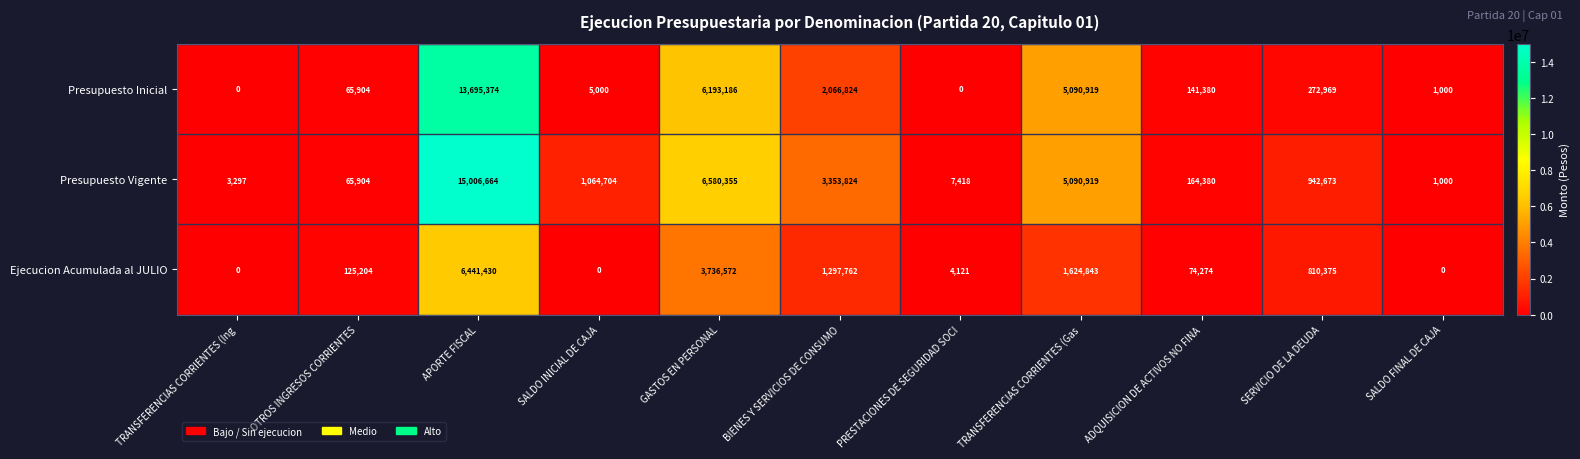

At which category is the sum across all series the highest?

APORTE FISCAL